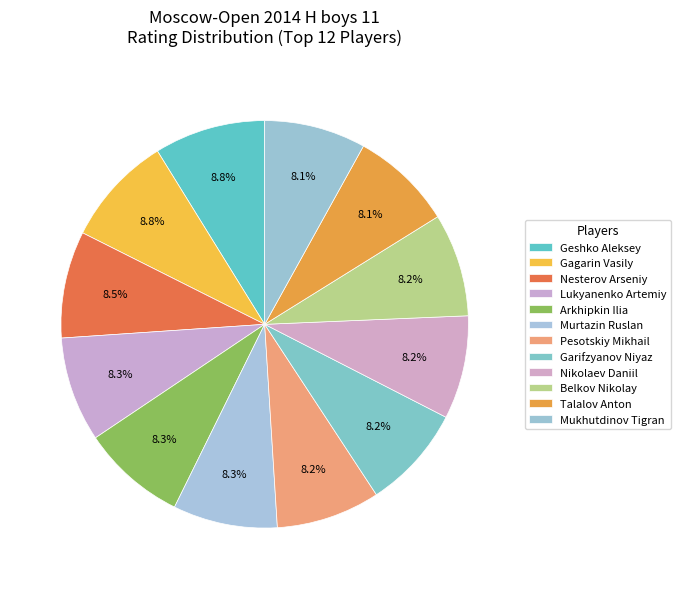

Combined, what portion of the pie is Nesterov Arseniy and Belkov Nikolay?

16.7%